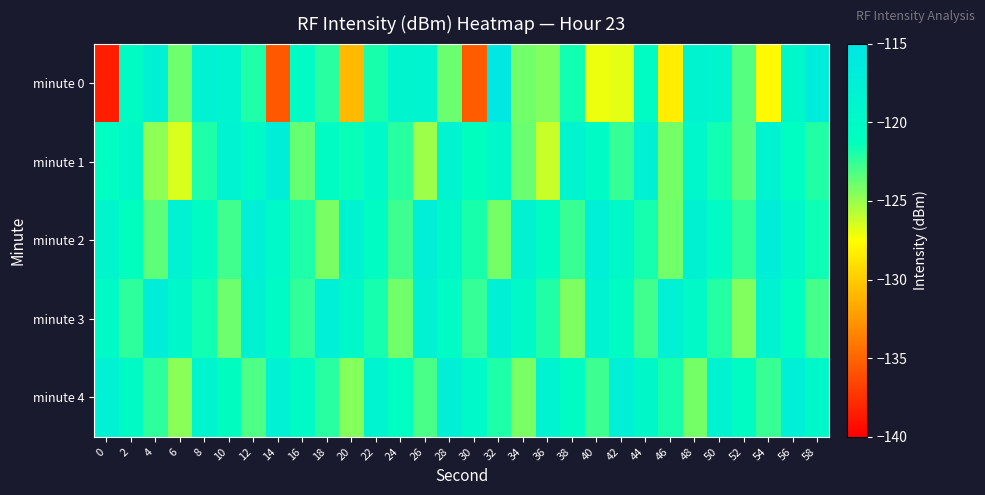

Reading right to left, extract all data points from this chart.

minute 0: 58=-116.7	56=-119.5	54=-127.7	52=-123.4	50=-118.9	48=-118.6	46=-128.3	44=-120.6	42=-126.9	40=-127.1	38=-121.7	36=-124.4	34=-124.0	32=-115.7	30=-135.5	28=-123.8	26=-118.6	24=-118.9	22=-121.8	20=-130.8	18=-122.3	16=-120.3	14=-135.7	12=-121.9	10=-118.7	8=-118.2	6=-123.9	4=-117.8	2=-120.7	0=-138.5
minute 1: 58=-122.1	56=-120.9	54=-118.6	52=-123.4	50=-121.7	48=-119.3	46=-124.1	44=-117.8	42=-122.6	40=-120.4	38=-118.9	36=-126.2	34=-123.8	32=-119.5	30=-121.2	28=-118.7	26=-125.1	24=-122.3	22=-119.8	20=-121.5	18=-120.6	16=-123.8	14=-117.3	12=-120.3	10=-118.4	8=-122.0	6=-126.5	4=-124.8	2=-119.6	0=-120.8
minute 2: 58=-121.6	56=-119.4	54=-117.2	52=-122.5	50=-120.3	48=-118.1	46=-124.0	44=-121.8	42=-119.6	40=-117.4	38=-122.7	36=-120.5	34=-118.3	32=-124.1	30=-121.9	28=-119.7	26=-117.5	24=-122.8	22=-120.6	20=-118.4	18=-124.2	16=-122.0	14=-119.8	12=-117.6	10=-122.9	8=-120.7	6=-118.2	4=-123.5	2=-121.3	0=-119.1
minute 3: 58=-123.0	56=-120.8	54=-118.6	52=-124.4	50=-122.2	48=-120.0	46=-117.8	44=-122.9	42=-120.7	40=-118.5	38=-124.3	36=-122.1	34=-119.9	32=-117.7	30=-122.6	28=-120.4	26=-118.2	24=-124.0	22=-121.8	20=-119.6	18=-117.4	16=-122.5	14=-120.3	12=-118.1	10=-123.9	8=-121.7	6=-119.5	4=-117.3	2=-122.4	0=-120.2
minute 4: 58=-119.6	56=-117.4	54=-122.7	52=-120.5	50=-118.3	48=-124.1	46=-121.9	44=-119.7	42=-117.5	40=-122.8	38=-120.6	36=-118.4	34=-124.2	32=-122.0	30=-119.8	28=-117.6	26=-123.1	24=-120.9	22=-118.7	20=-124.5	18=-122.3	16=-120.1	14=-117.9	12=-123.2	10=-121.0	8=-118.8	6=-124.6	4=-122.4	2=-120.2	0=-118.0